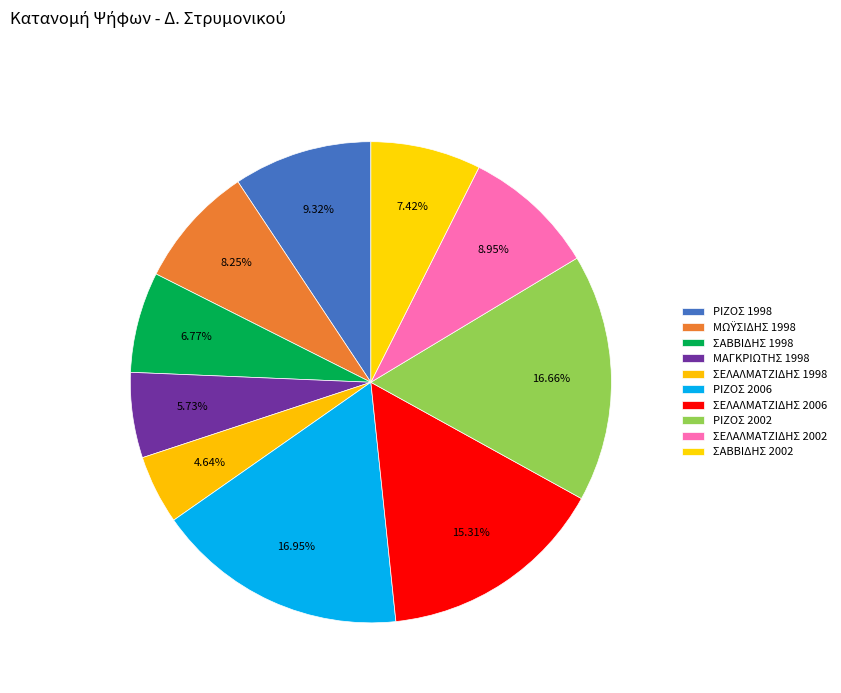

Rank the categories by value from highest to lowest.

ΡΙΖΟΣ 2006, ΡΙΖΟΣ 2002, ΣΕΛΑΛΜΑΤΖΙΔΗΣ 2006, ΡΙΖΟΣ 1998, ΣΕΛΑΛΜΑΤΖΙΔΗΣ 2002, ΜΩΫΣΙΔΗΣ 1998, ΣΑΒΒΙΔΗΣ 2002, ΣΑΒΒΙΔΗΣ 1998, ΜΑΓΚΡΙΩΤΗΣ 1998, ΣΕΛΑΛΜΑΤΖΙΔΗΣ 1998